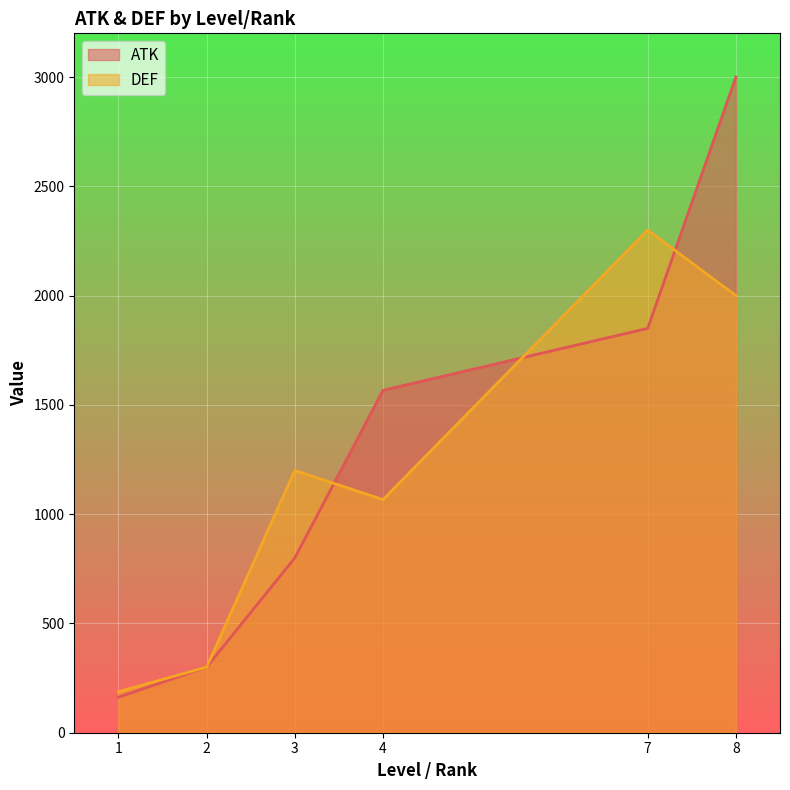

How many intersections are there between ATK and DEF?

3